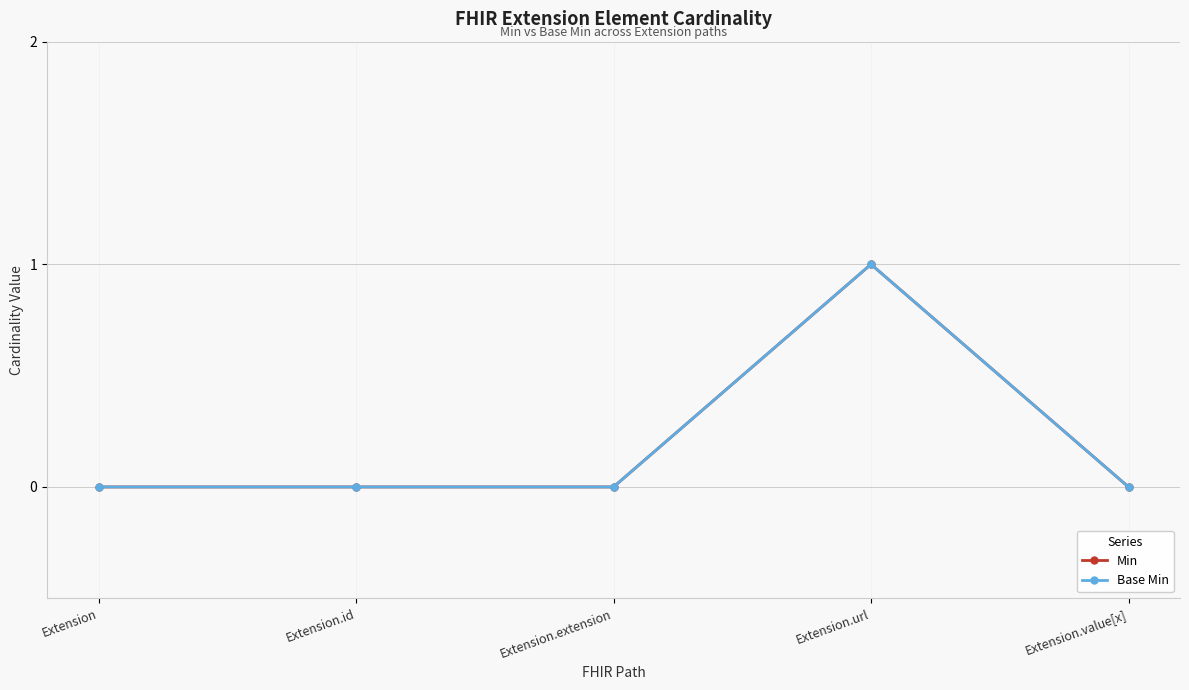

At which category is the sum across all series the highest?

Extension.url